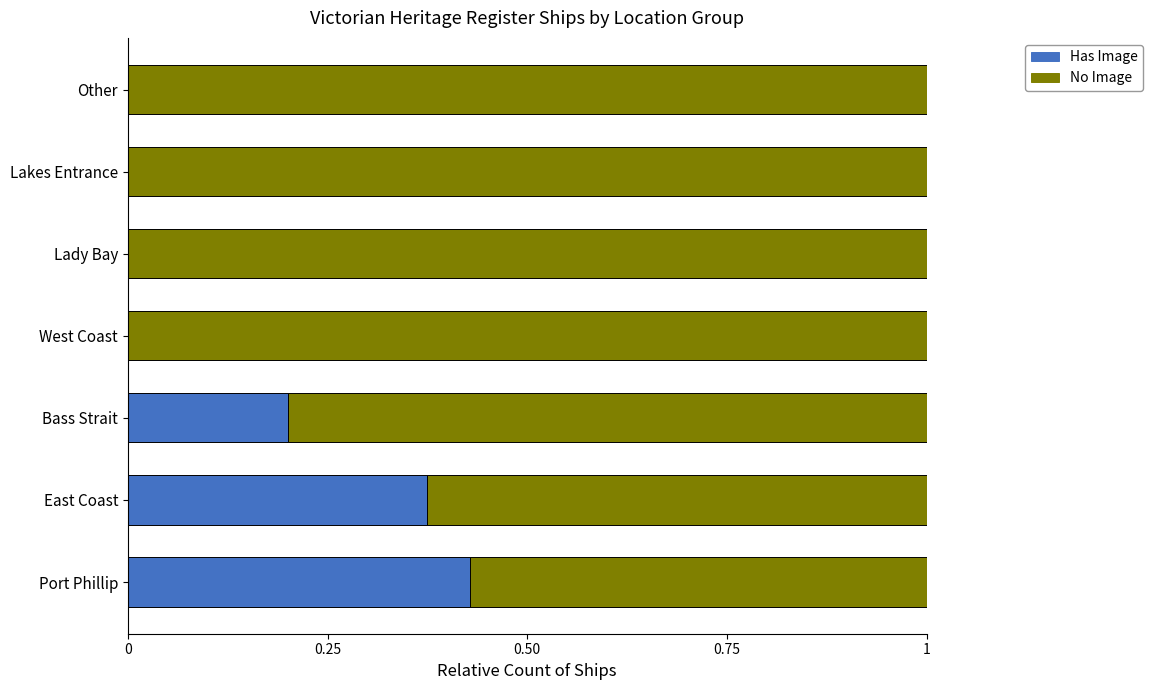

What is the total value across all series at Other?

1.0